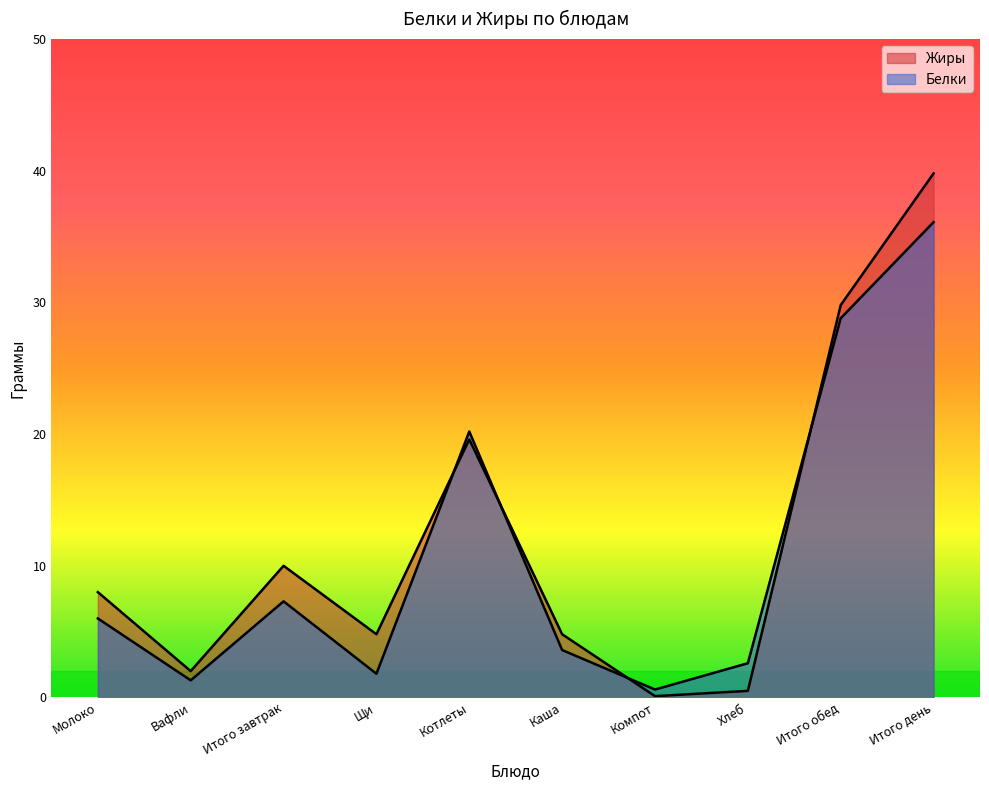

How many values in the Белки series exceed 6?

4